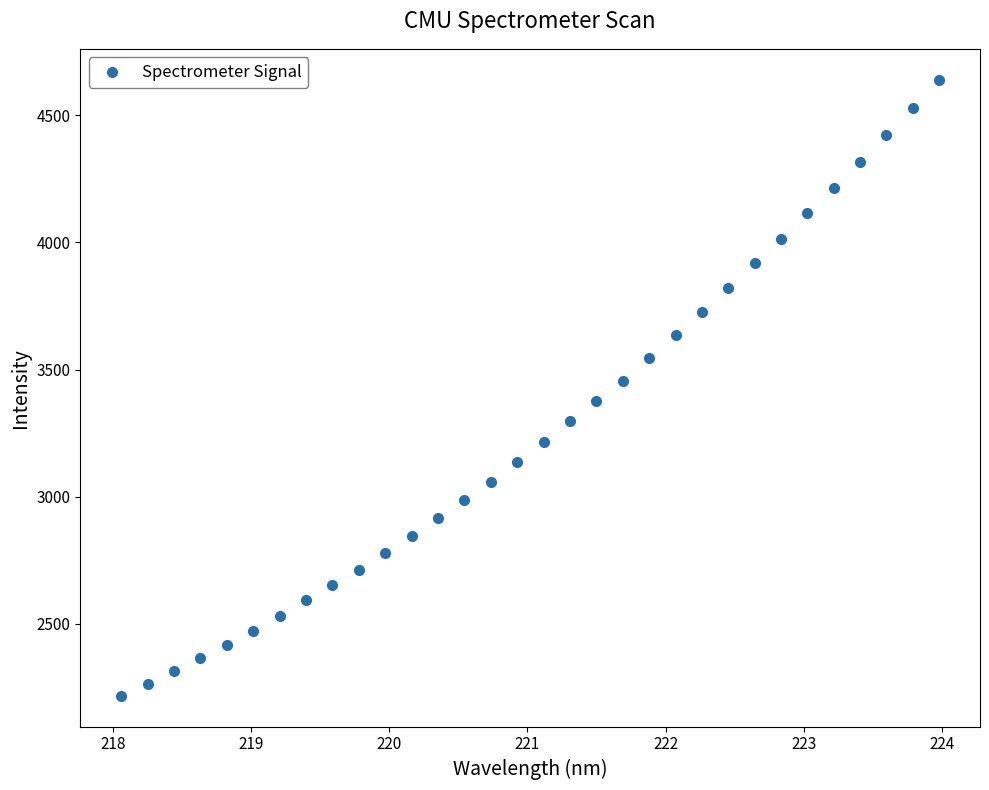

What is the range of X values (max minus min)?

5.9